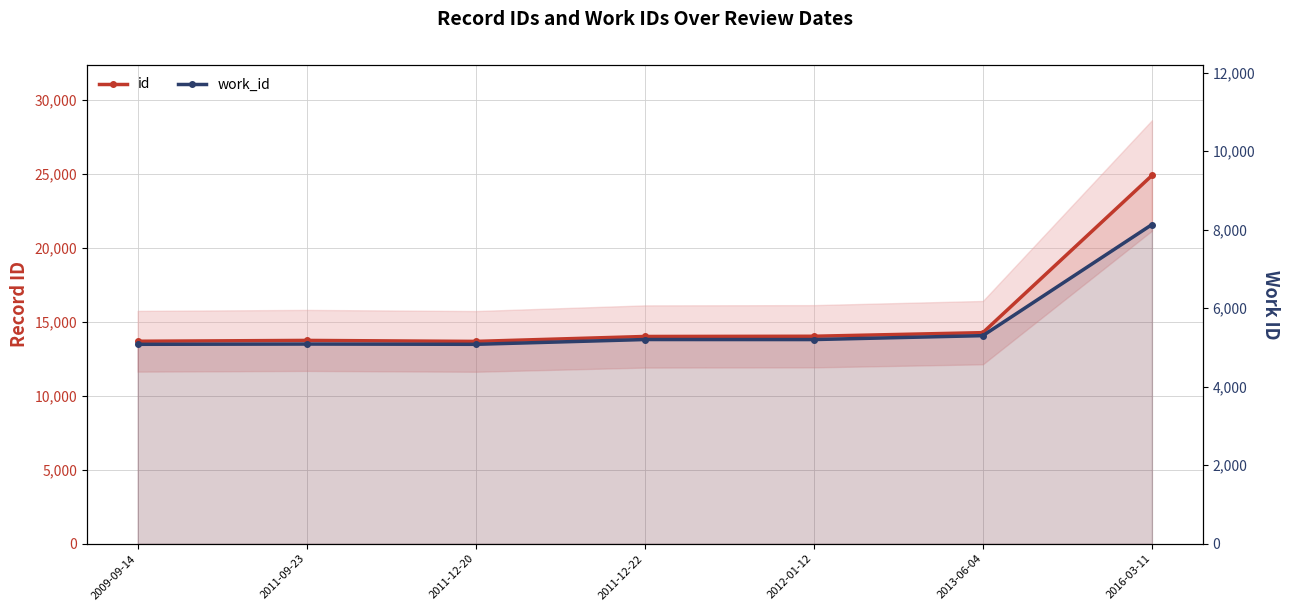

True or false: work_id has a value of 5302 at 2013-06-04.

True